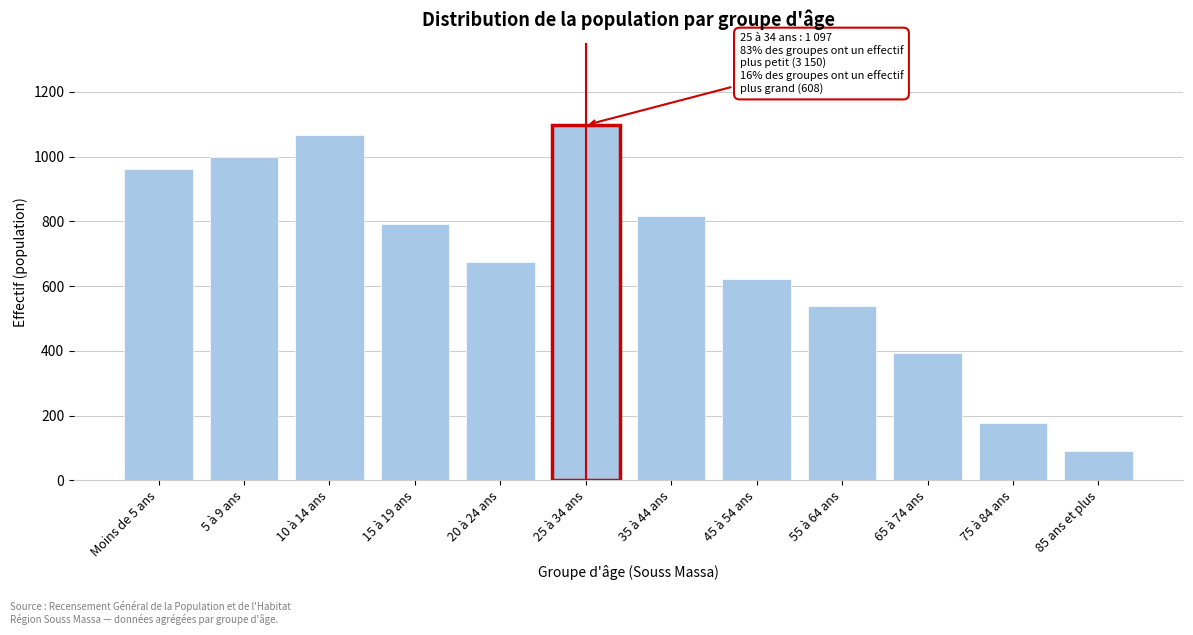

Reading left to right, extract all data points from this chart.

962	999	1068	793	673	1097	817	621	540	394	176	90